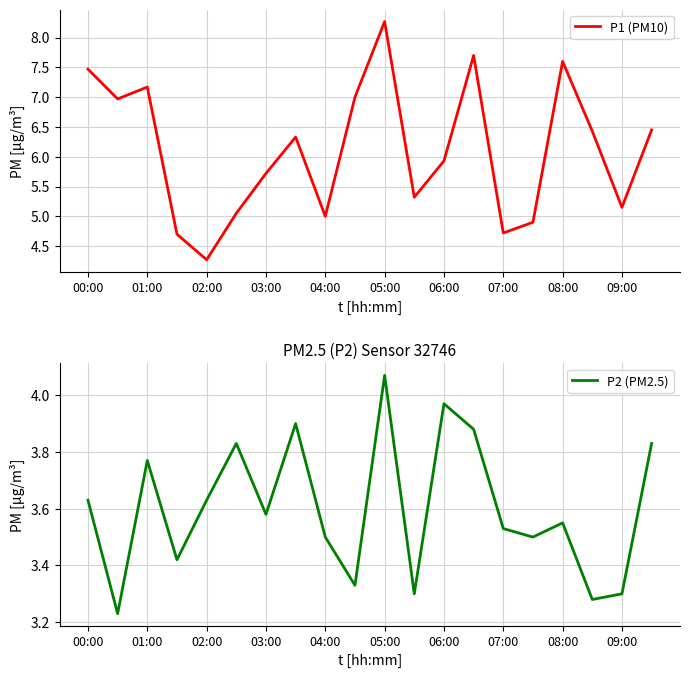

What is the difference between the maximum and minimum values in the P1 (PM10) series?

4.0